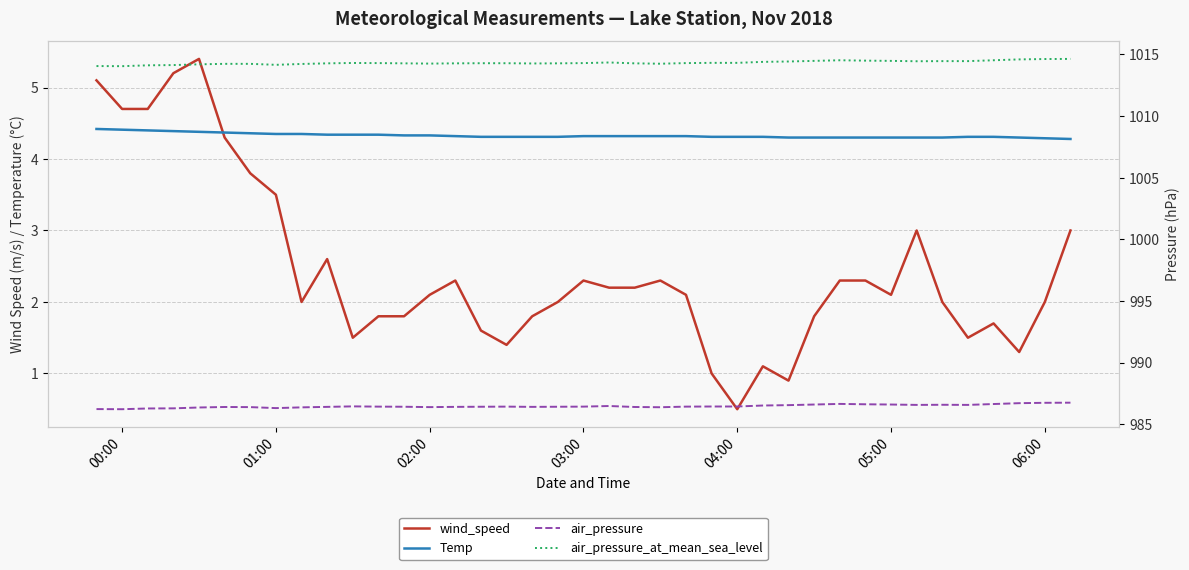

How many intersections are there between wind_speed and Temp?

1